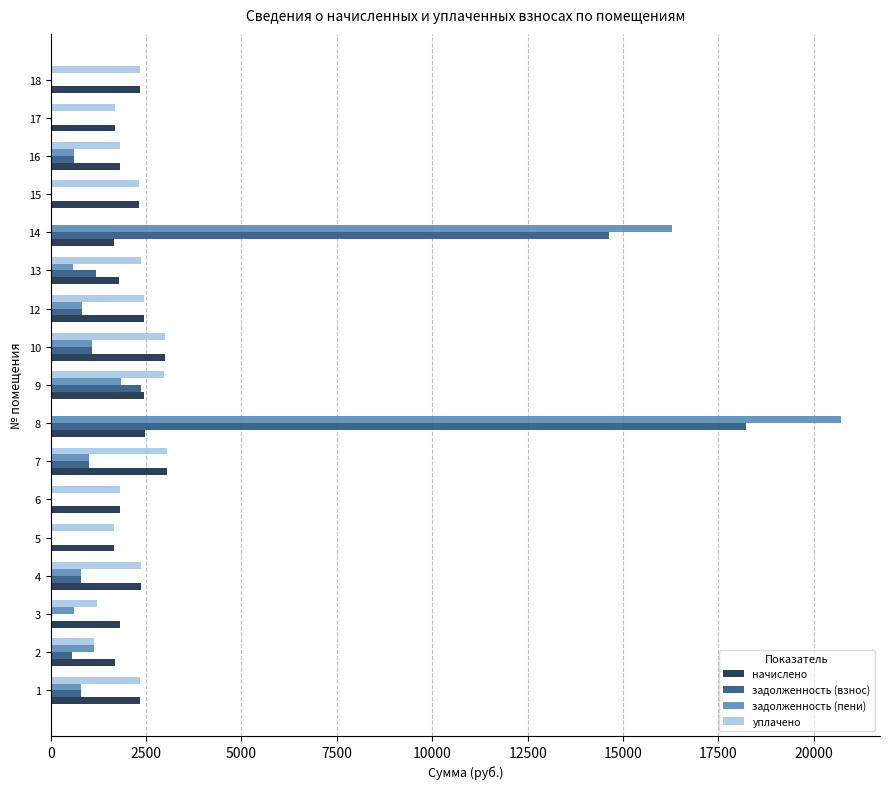

What is the greatest value displayed?

20699.2